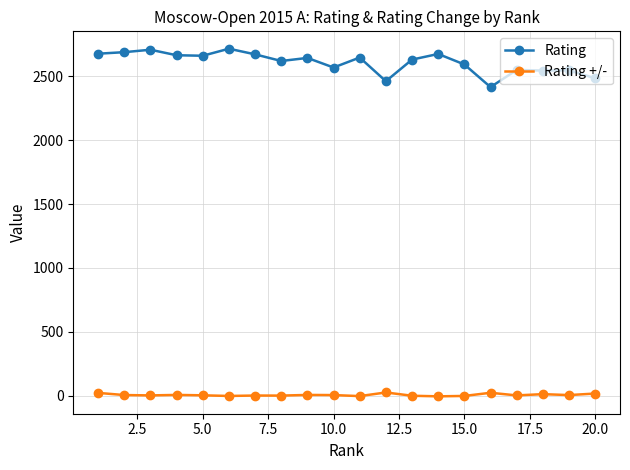

What are all the series names shown in the legend?

Rating, Rating +/-